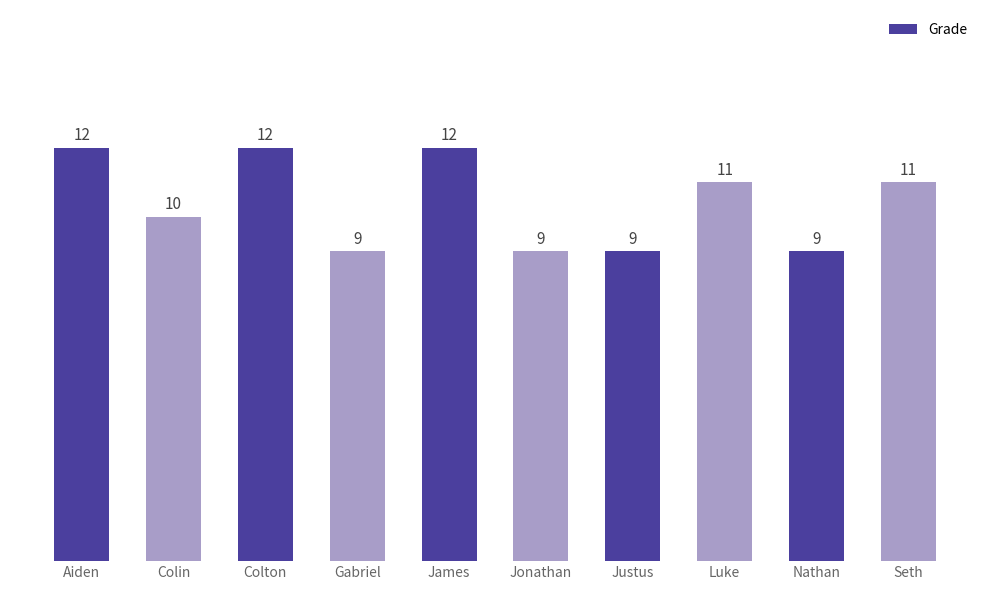

At which label is the value closest to 10?

Colin